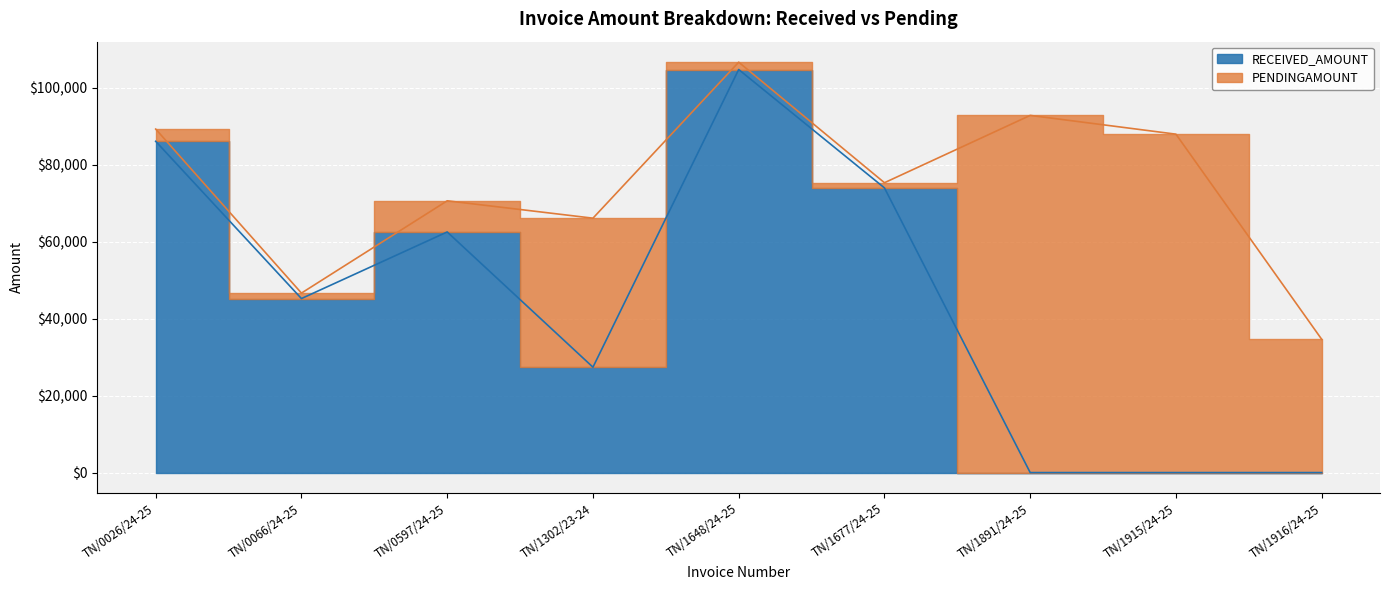

What is the sum of all values?

399821.0